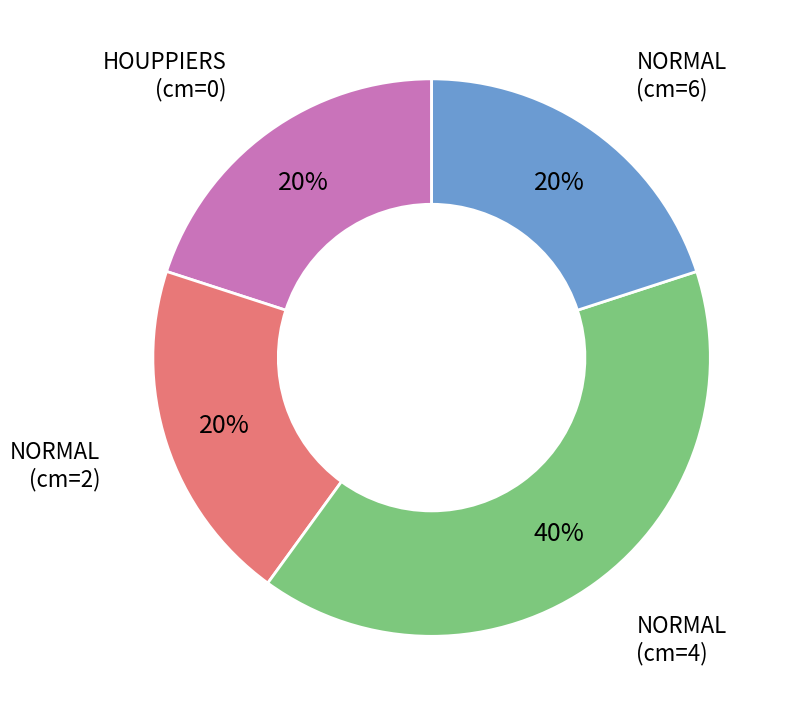

What is the largest slice in the pie chart?

NORMAL (cm=4)